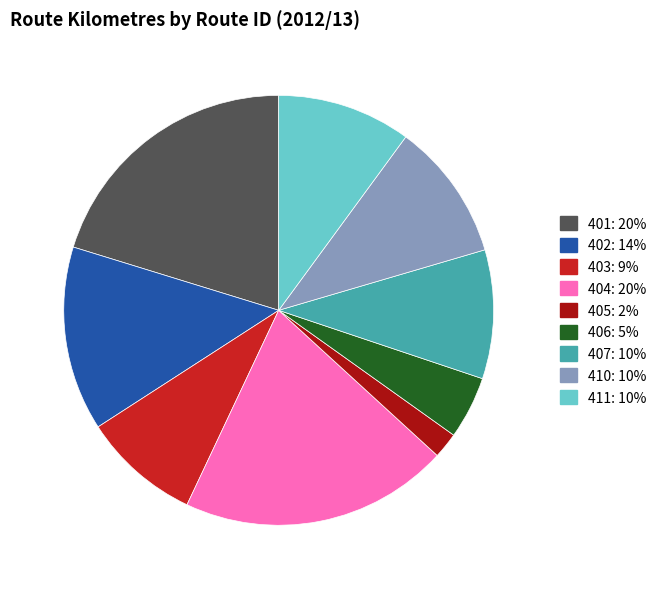

Which has a higher value, 402 or 403?

402